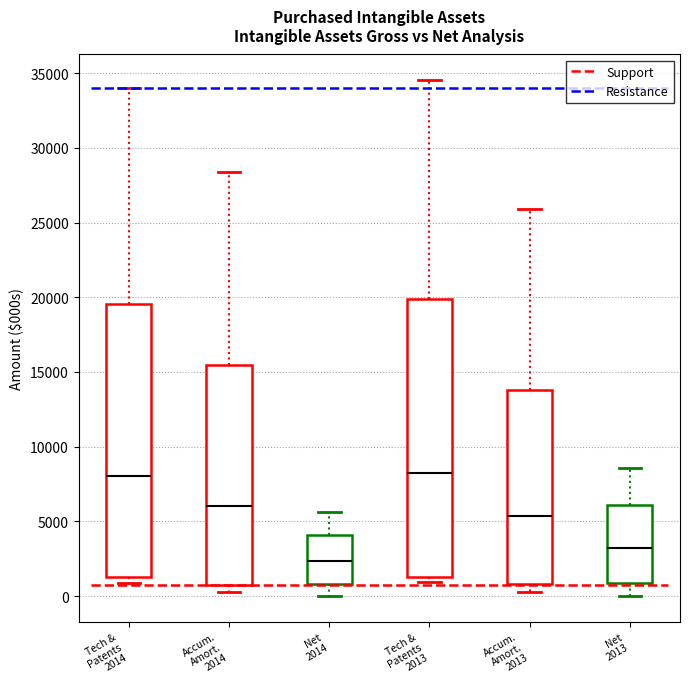

Reading left to right, transcribe this box plot: for each box, give where its median line is, the range the box spans, and where its two whiskers end, as read against the y-axis. The values are not printed on the chart, so give them approximately, as read against the axis.

Tech & Patents 2014: median 8000, box 1500 to 19500, whiskers 1000 to 34000
Accum. Amort. 2014: median 6000, box 500 to 15500, whiskers 500 (just below the box's lower edge) to 28500
Net 2014: median 2500, box 1000 to 4000, whiskers 0 to 5500
Tech & Patents 2013: median 8000, box 1500 to 20000, whiskers 1000 to 34500
Accum. Amort. 2013: median 5500, box 1000 to 14000, whiskers 500 to 26000
Net 2013: median 3000, box 1000 to 6000, whiskers 0 to 8500